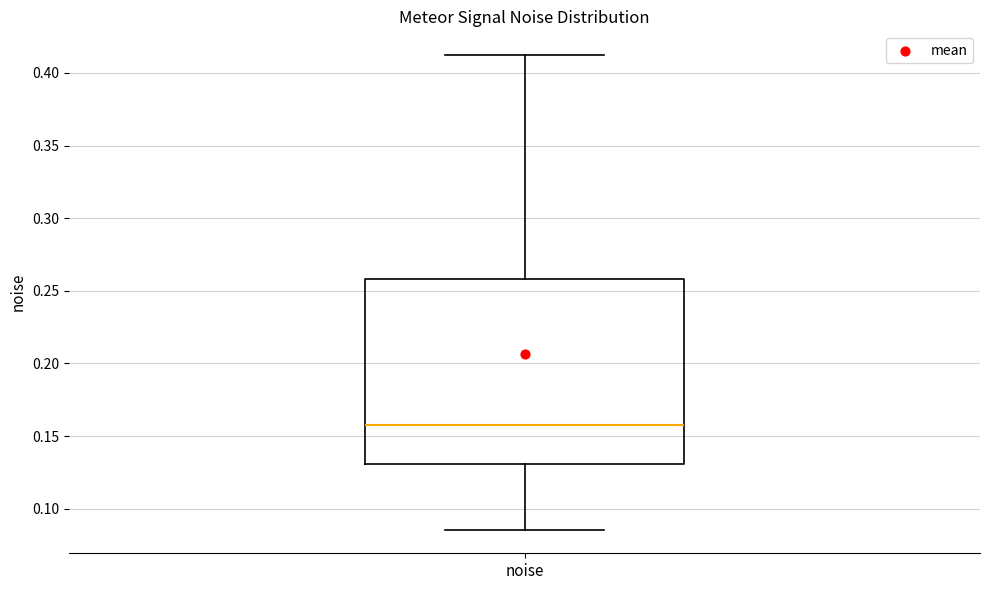

Transcribe this box plot: give where the median line is, the range the box spans, and where the two whiskers end, as read against the y-axis. The values are not printed on the chart, so give them approximately, as read against the axis.

median 0.160, box 0.130 to 0.260, whiskers 0.085 to 0.410